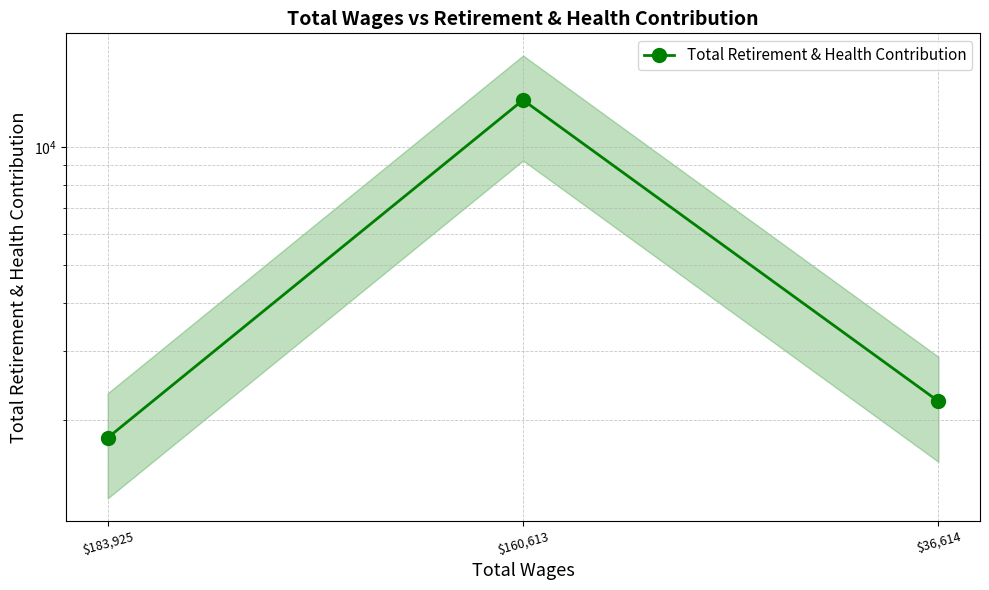

At which label does the data first exceed 2237?

$160,613